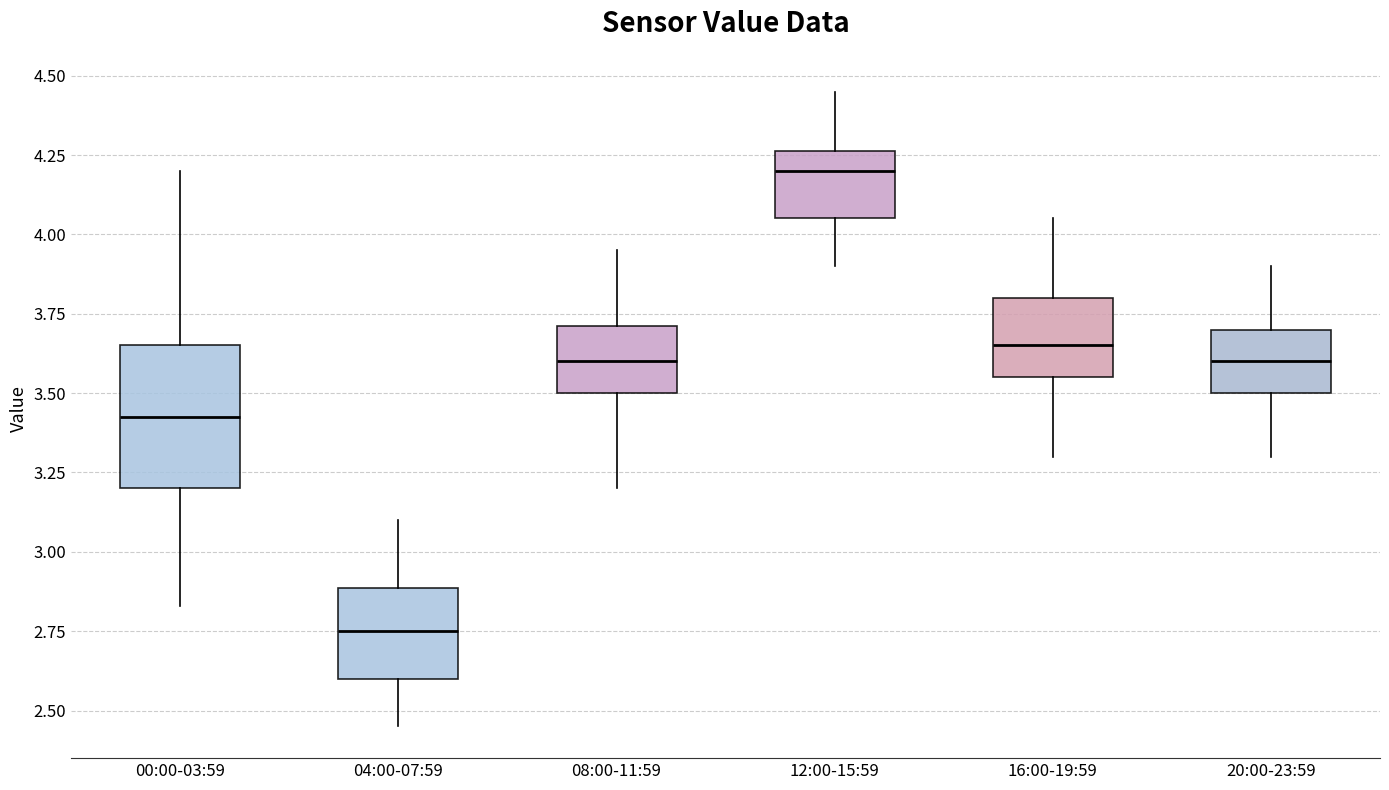

Reading left to right, transcribe this box plot: for each box, give where its median line is, the range the box spans, and where its two whiskers end, as read against the y-axis. The values are not printed on the chart, so give them approximately, as read against the axis.

00:00-03:59: median 3.45, box 3.20 to 3.65, whiskers 2.85 to 4.20
04:00-07:59: median 2.75, box 2.60 to 2.90, whiskers 2.45 to 3.10
08:00-11:59: median 3.60, box 3.50 to 3.70, whiskers 3.20 to 3.95
12:00-15:59: median 4.20, box 4.05 to 4.25, whiskers 3.90 to 4.45
16:00-19:59: median 3.65, box 3.55 to 3.80, whiskers 3.30 to 4.05
20:00-23:59: median 3.60, box 3.50 to 3.70, whiskers 3.30 to 3.90